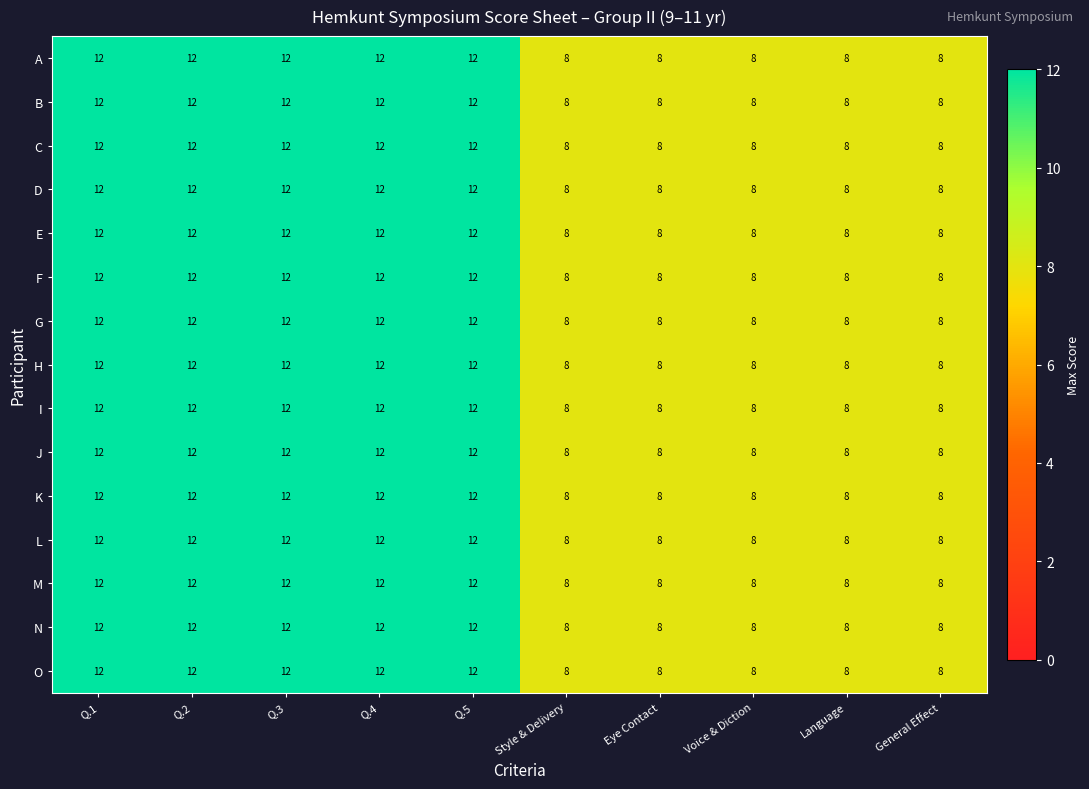

Count the F values in the range 8 to 12.

10